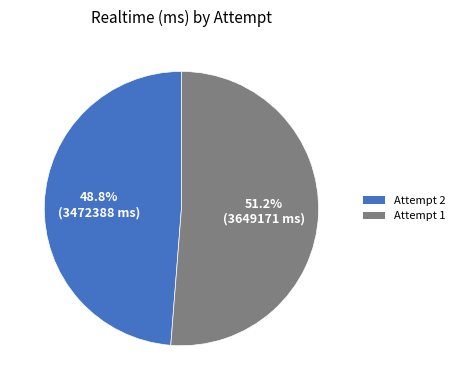

Is the sum of Attempt 1 and Attempt 2 greater than half?

Yes